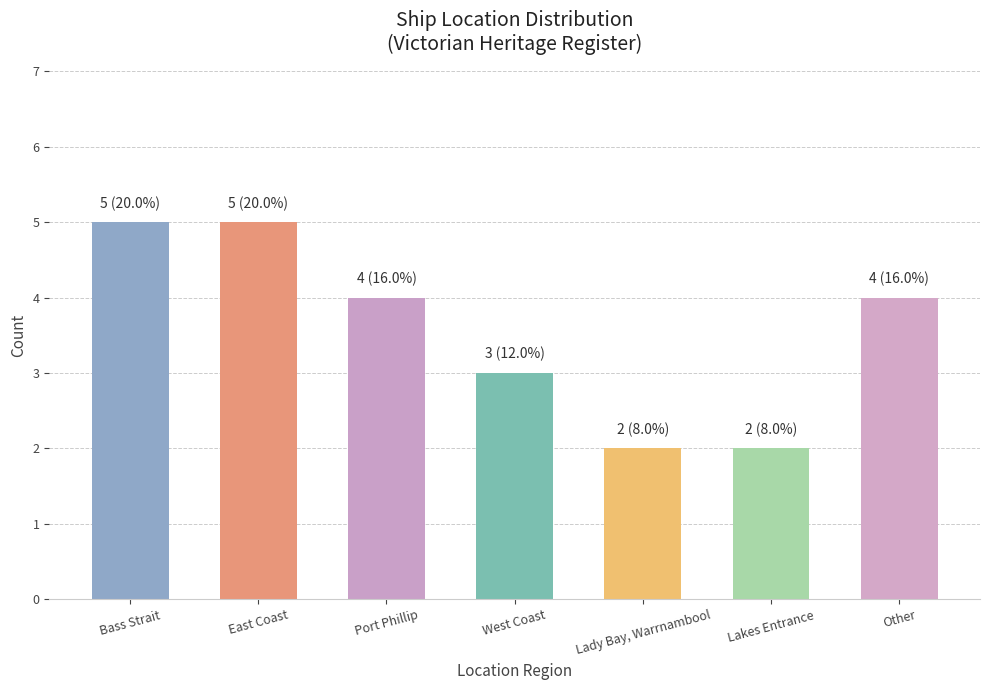

How many series are shown in this chart?

1